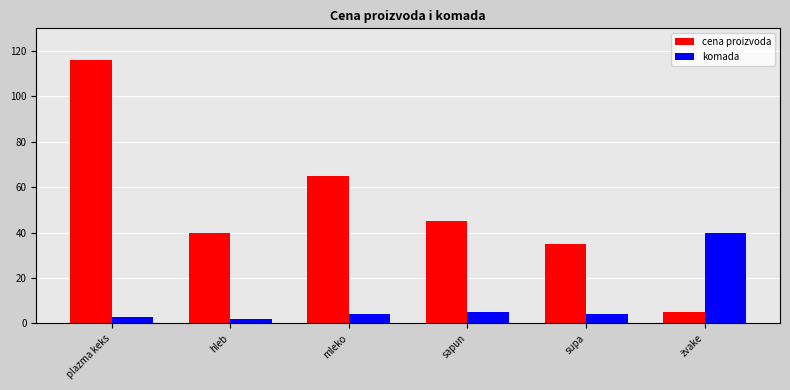

At which category is the sum across all series the highest?

plazma keks